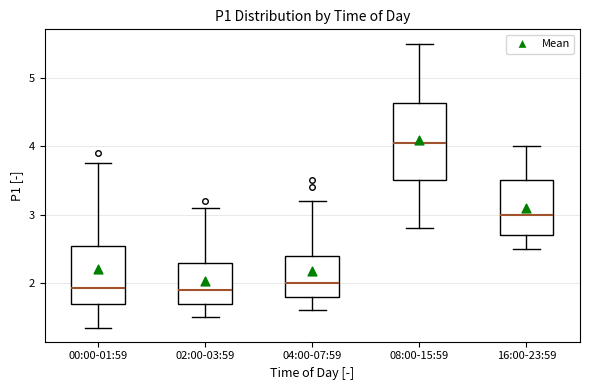

Reading left to right, transcribe this box plot: for each box, give where its median line is, the range the box spans, and where its two whiskers end, as read against the y-axis. The values are not printed on the chart, so give them approximately, as read against the axis.

00:00-01:59: median 1.9, box 1.7 to 2.5, whiskers 1.4 to 3.8
02:00-03:59: median 1.9, box 1.7 to 2.3, whiskers 1.5 to 3.1
04:00-07:59: median 2.0, box 1.8 to 2.4, whiskers 1.6 to 3.2
08:00-15:59: median 4.1, box 3.5 to 4.6, whiskers 2.8 to 5.5
16:00-23:59: median 3.0, box 2.7 to 3.5, whiskers 2.5 to 4.0